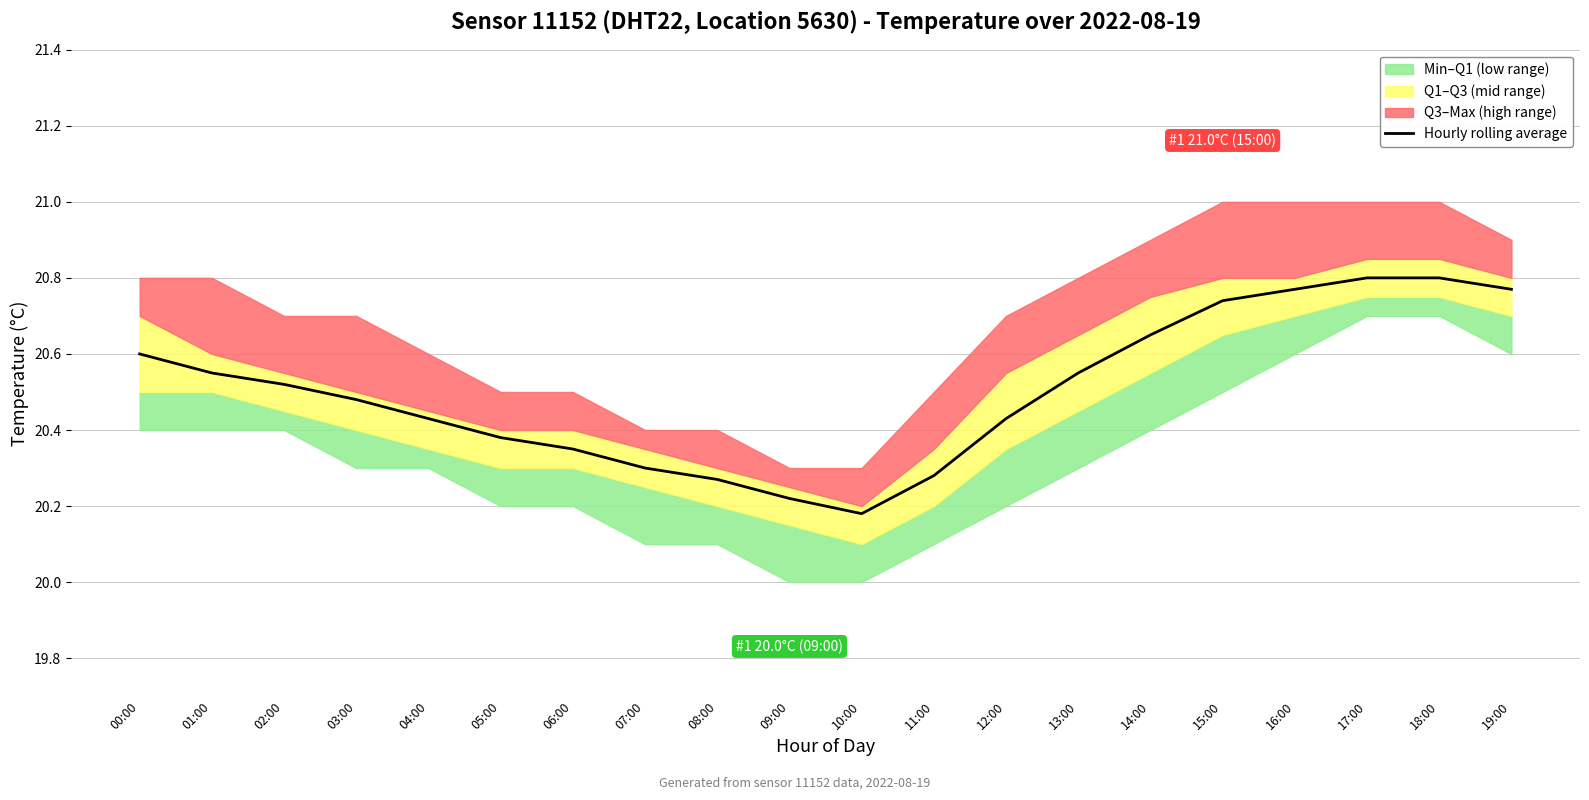

What is the difference between the values at 13:00 and 11:00?

0.3